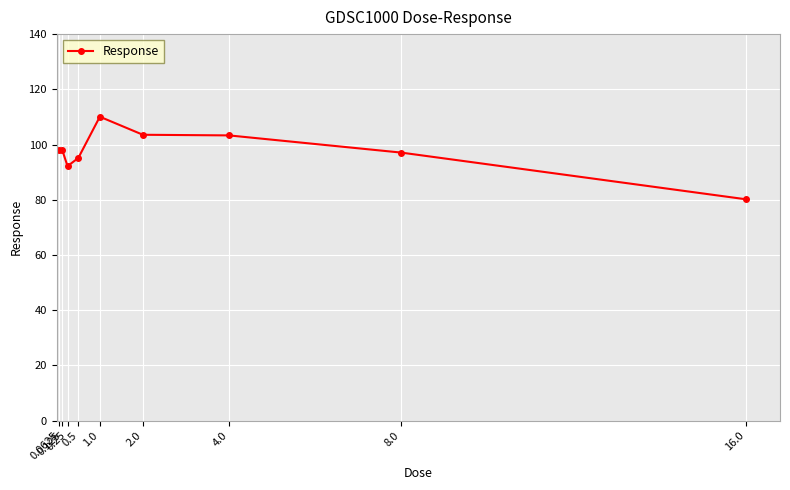

Which category has the lowest value across all series?

16.0